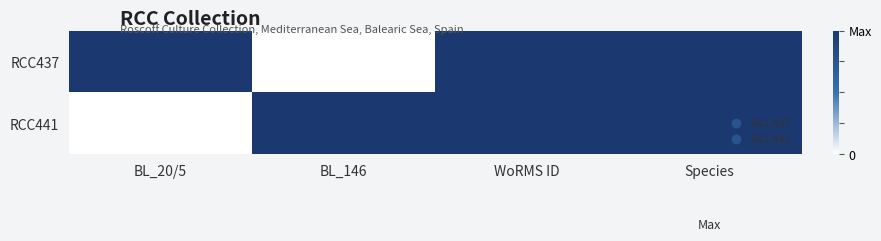

What is the total value across all series at WoRMS ID?

2